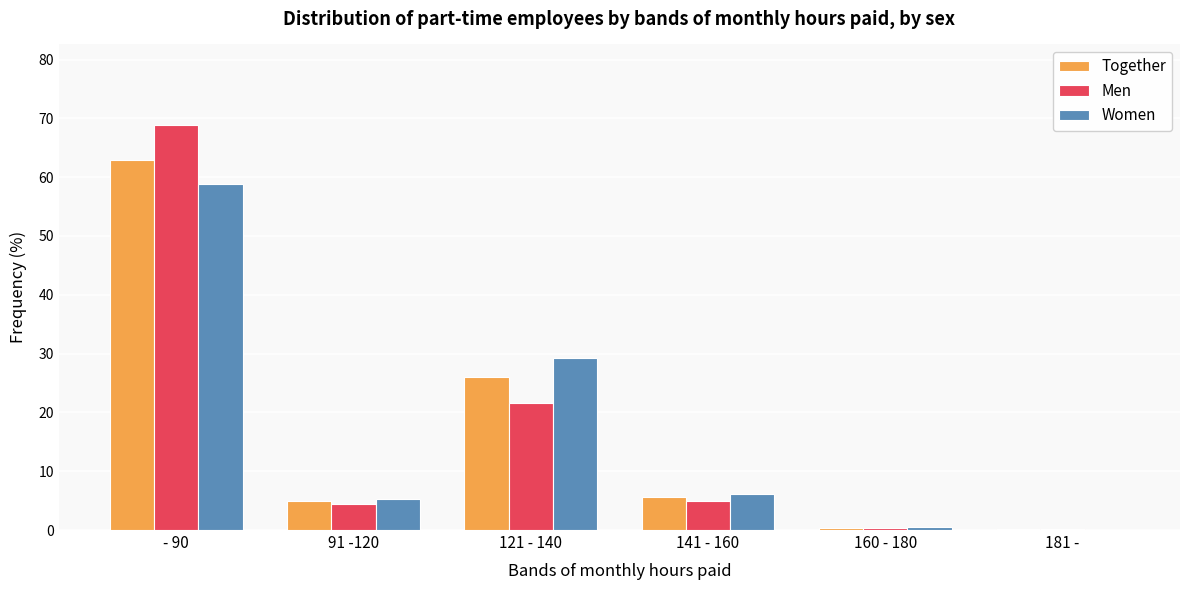

What are all the series names shown in the legend?

Together, Men, Women